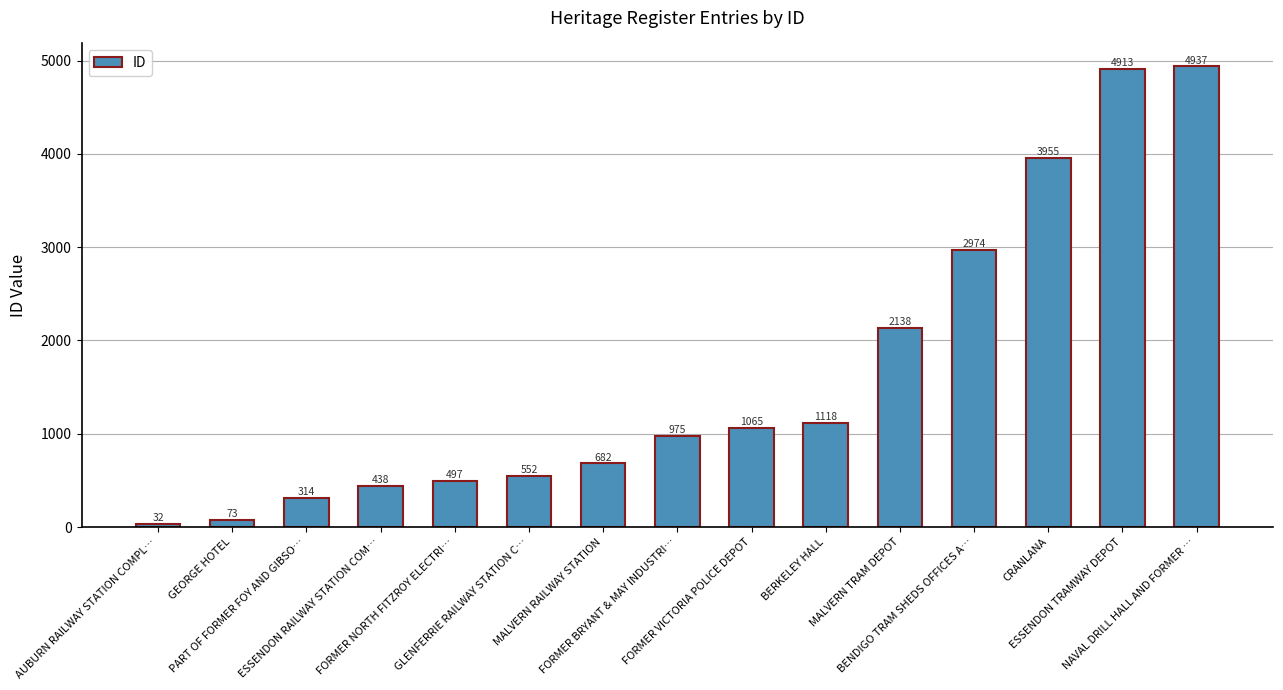

What is the minimum value shown in the chart?

32